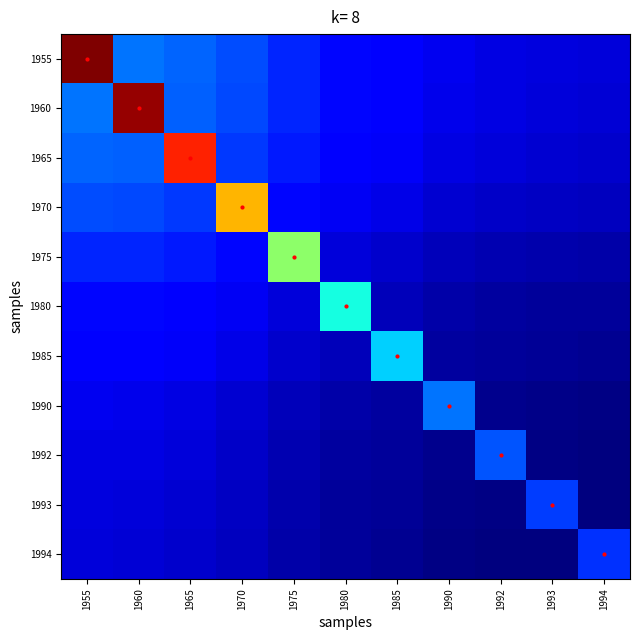

Between 1960 and 1970, which is larger?

1960